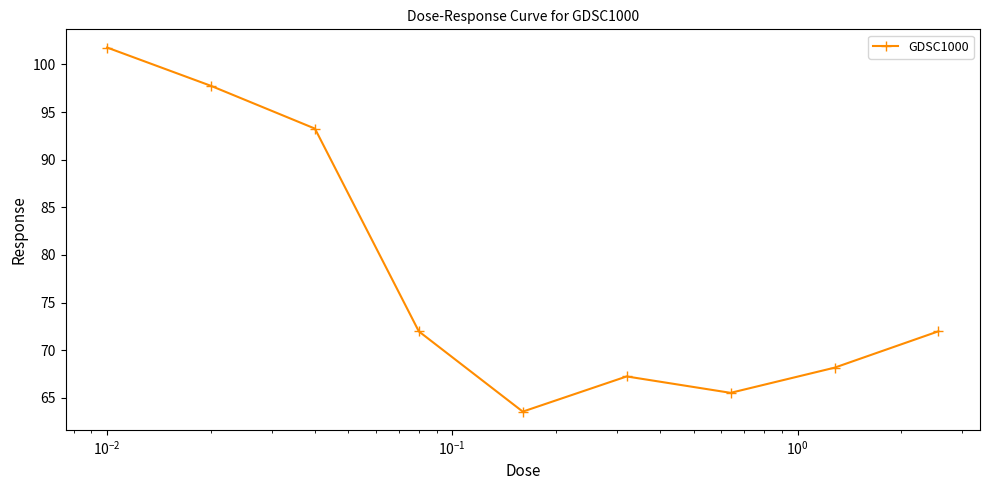

How many points are lower than both their immediate neighbors (excluding endpoints)?

2